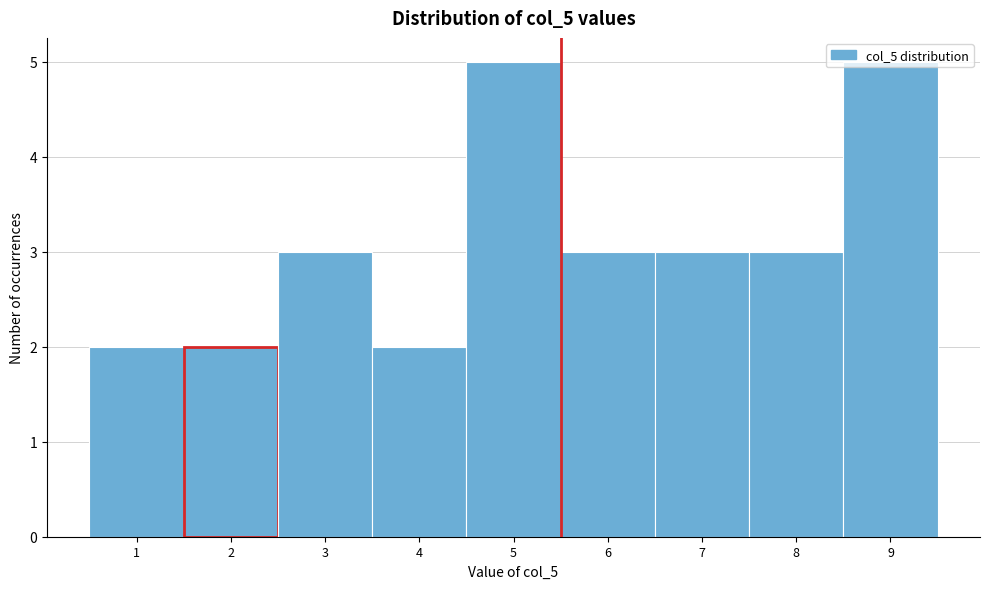

Reading left to right, list every bar in this chart as the range it spans on the x-axis followed by its height. The values are not printed on the chart, so give them approximately, as read against the axis.

0.5 to 1.5: 2
1.5 to 2.5: 2
2.5 to 3.5: 3
3.5 to 4.5: 2
4.5 to 5.5: 5
5.5 to 6.5: 3
6.5 to 7.5: 3
7.5 to 8.5: 3
8.5 to 9.5: 5